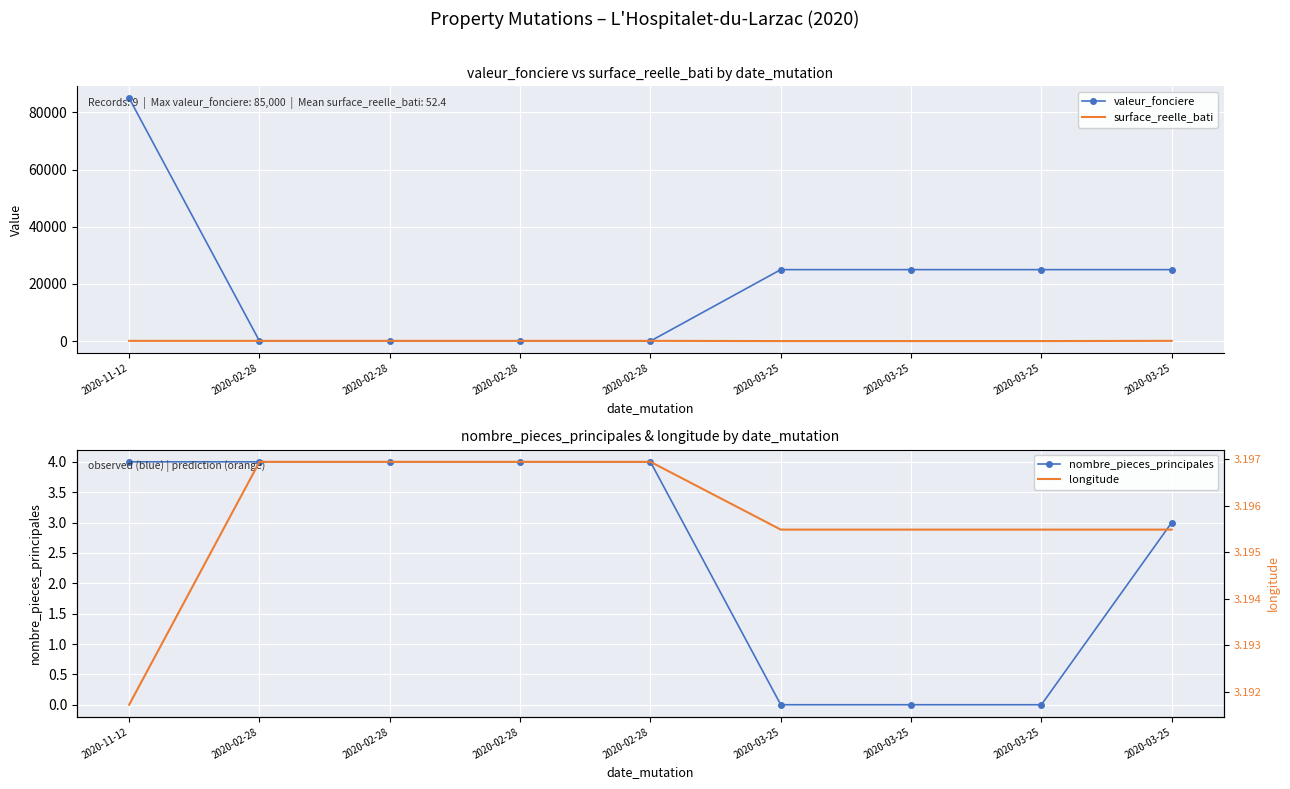

Which series has the largest total across all categories?

valeur_fonciere